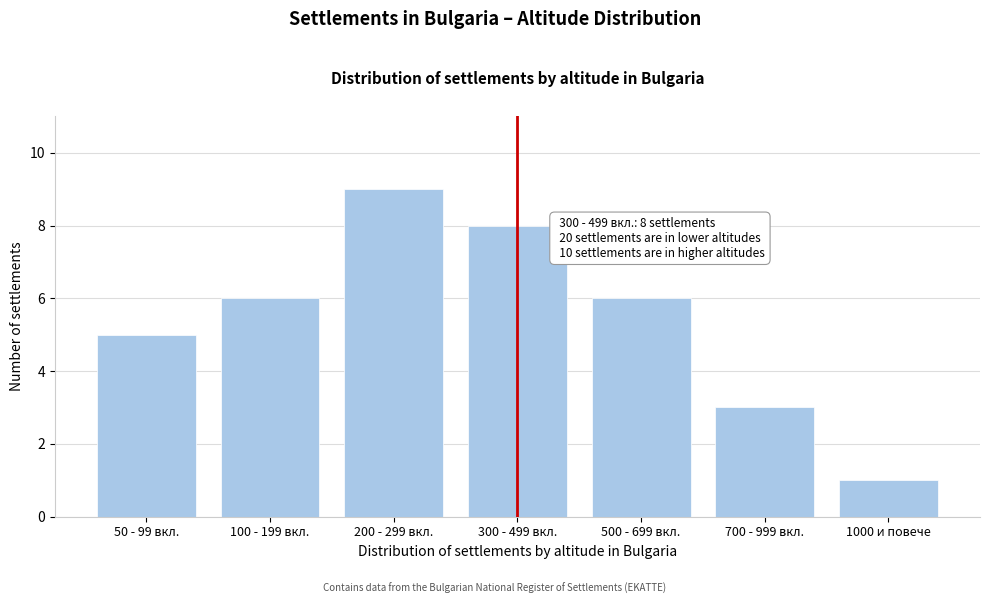

Reading right to left, what are all the values shown in this chart?

1000 и повече=1	700 - 999 вкл.=3	500 - 699 вкл.=6	300 - 499 вкл.=8	200 - 299 вкл.=9	100 - 199 вкл.=6	50 - 99 вкл.=5